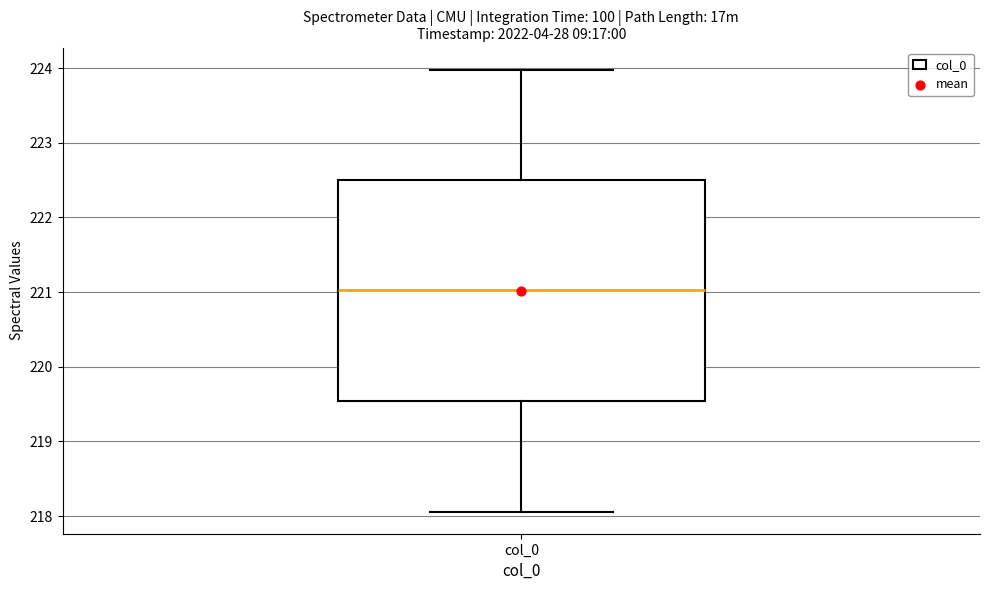

Where is the lower edge of the box for col_0 on the y-axis? The values are not printed on the chart, so give them approximately, as read against the axis.

219.5